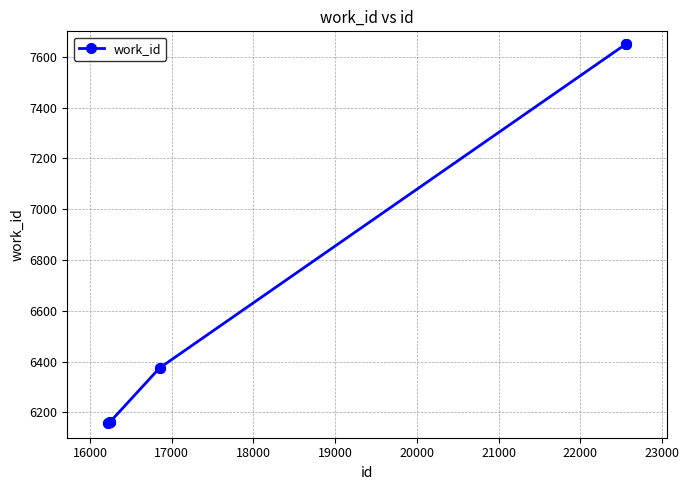

What is the value of the 5th point from the left?

6162